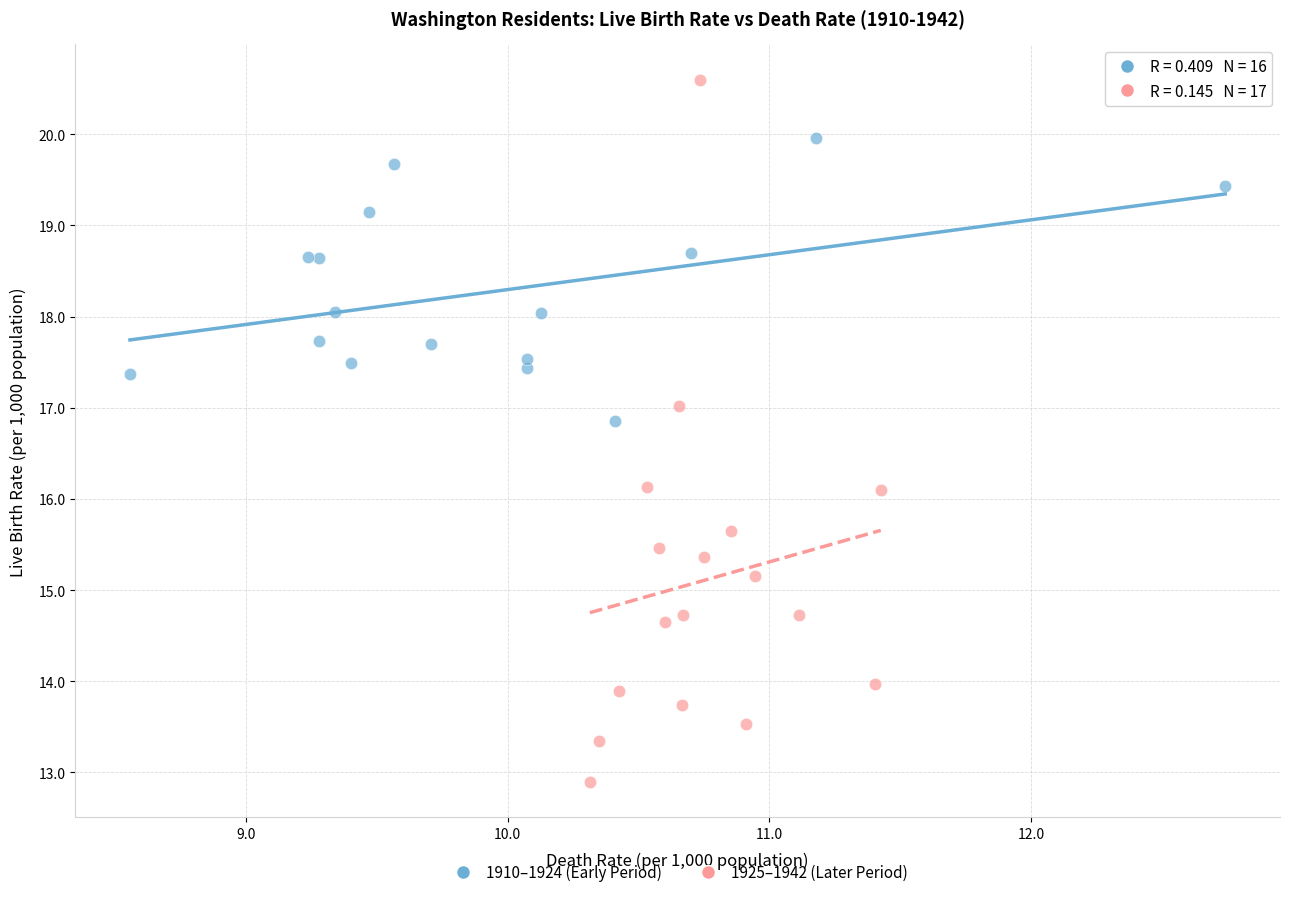

What are all the series names shown in the legend?

1910–1924 (Early Period), 1925–1942 (Later Period)